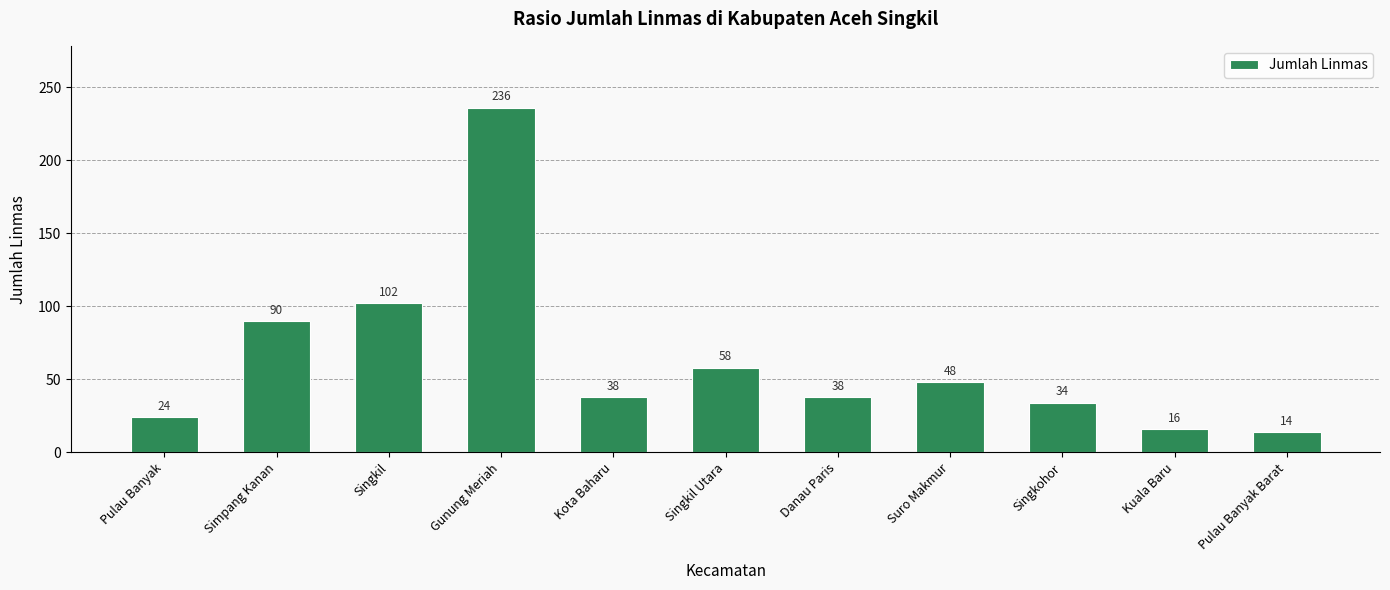

Reading left to right, extract all data points from this chart.

24	90	102	236	38	58	38	48	34	16	14